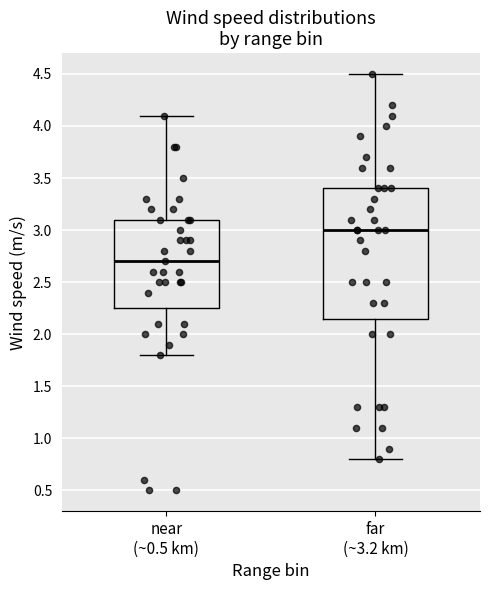

Where is the upper edge of the box for far (~3.2 km) on the y-axis? The values are not printed on the chart, so give them approximately, as read against the axis.

3.40